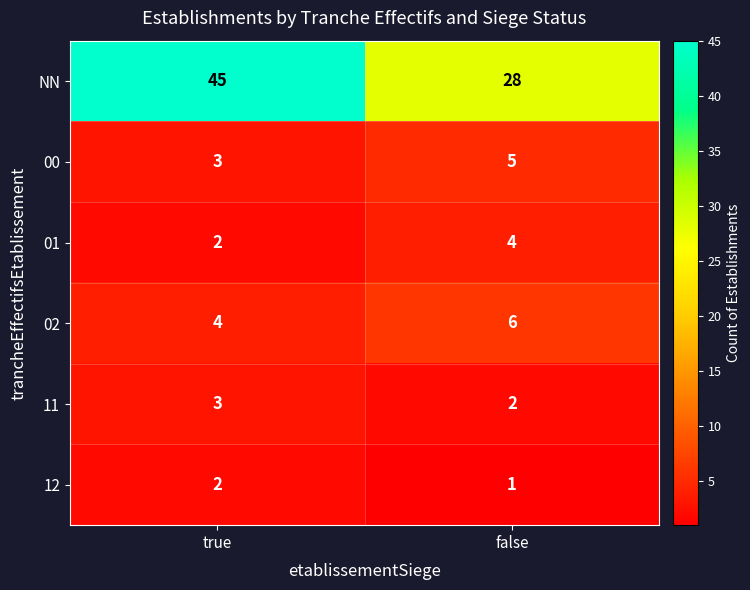

Which label corresponds to the smallest value in the chart?

false